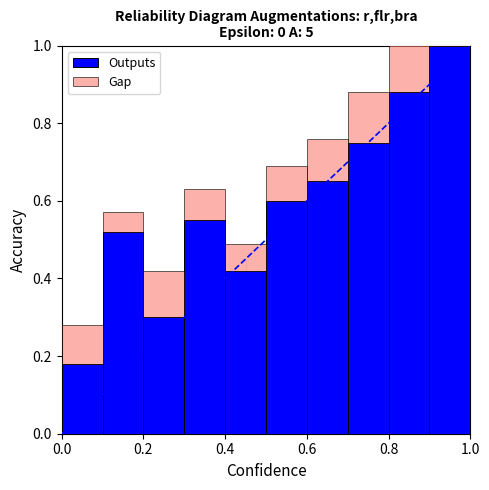

What is the value of the Outputs bar at the 7th from the left?

0.7